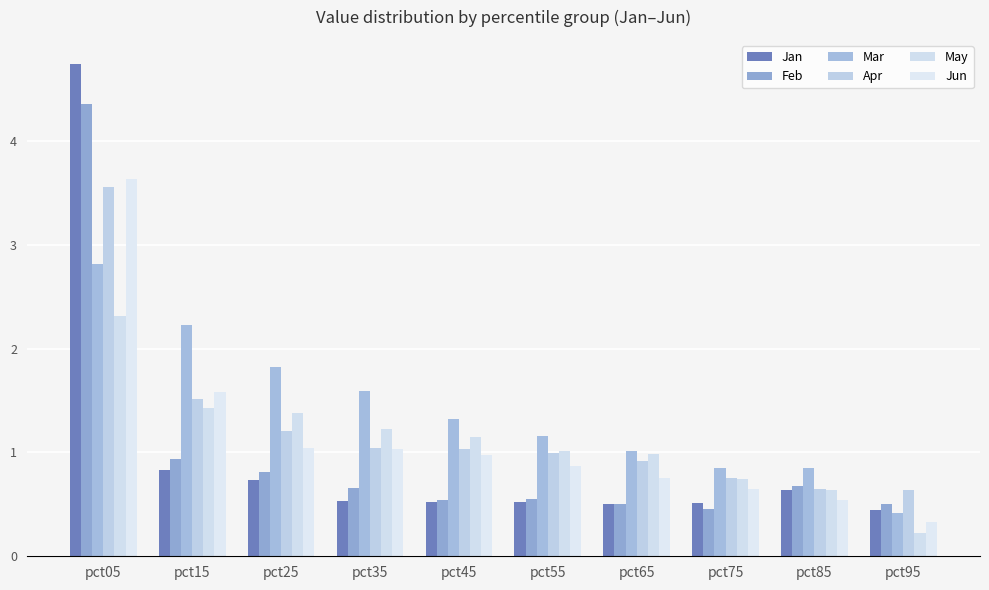

At how many categories does at least one series exceed 3?

1